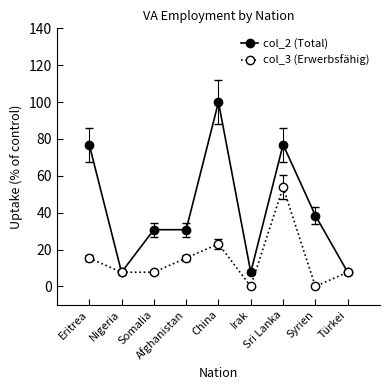

True or false: col_2 (Total) has a value of 2.4 at Nigeria.

False